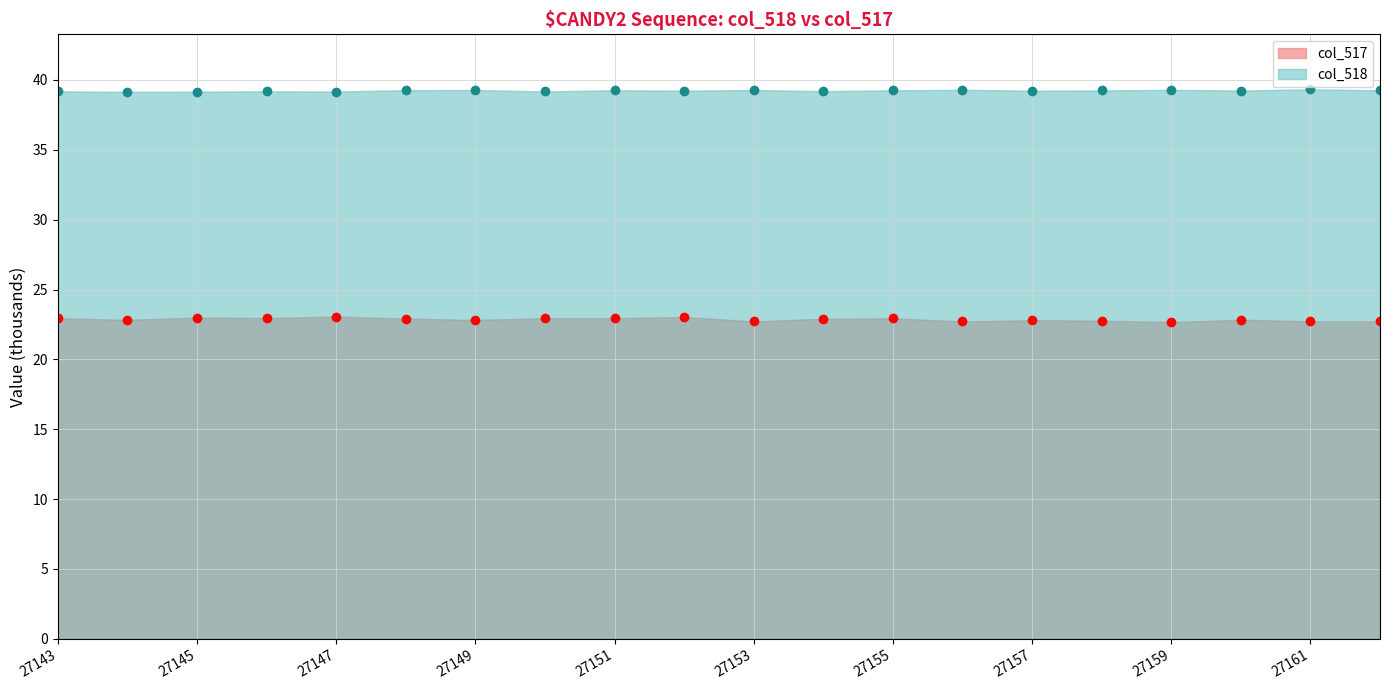

Reading left to right, extract all data points from this chart.

col_518: 27143=39.2	27144=39.1	27145=39.2	27146=39.2	27147=39.2	27148=39.3	27149=39.3	27150=39.2	27151=39.3	27152=39.2	27153=39.3	27154=39.2	27155=39.3	27156=39.3	27157=39.2	27158=39.2	27159=39.3	27160=39.2	27161=39.3	27162=39.3
col_517: 27143=22.9	27144=22.8	27145=23.0	27146=23.0	27147=23.1	27148=22.9	27149=22.8	27150=23.0	27151=23.0	27152=23.0	27153=22.7	27154=22.9	27155=22.9	27156=22.7	27157=22.8	27158=22.8	27159=22.7	27160=22.8	27161=22.7	27162=22.7